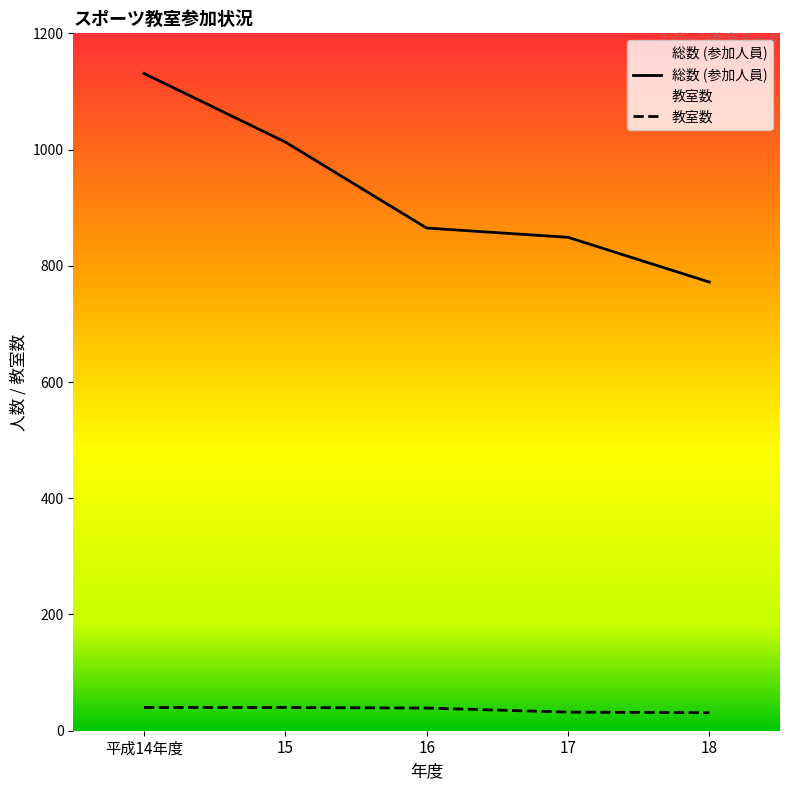

What is the sum of all 教室数 values?

182